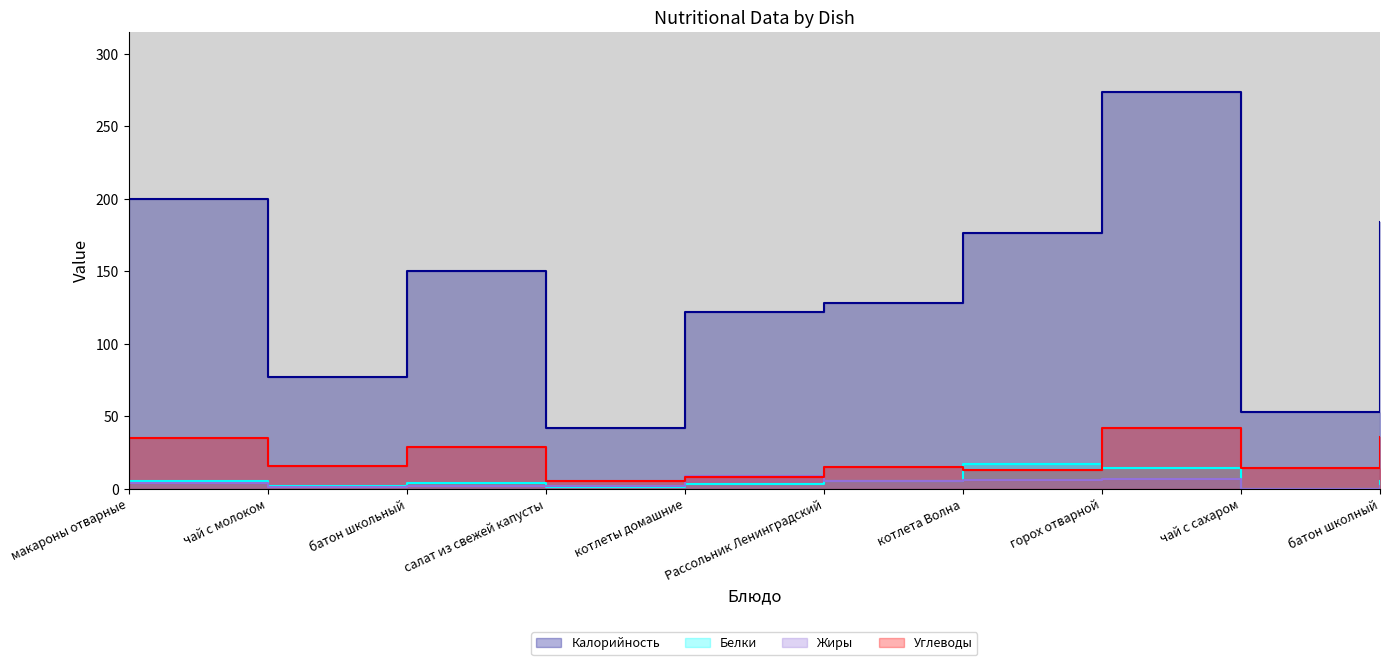

What position from the right is горох отварной?

3